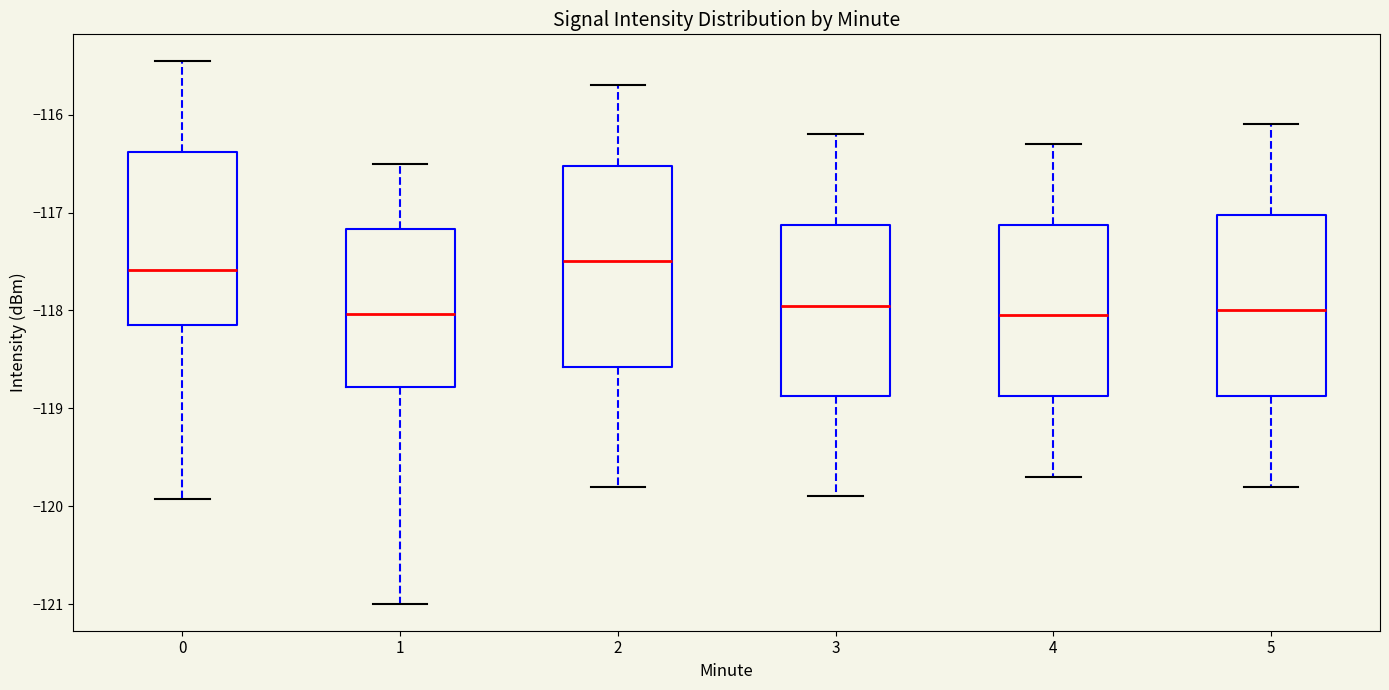

Where is the lower edge of the box at x = 3 on the y-axis? The values are not printed on the chart, so give them approximately, as read against the axis.

-118.9